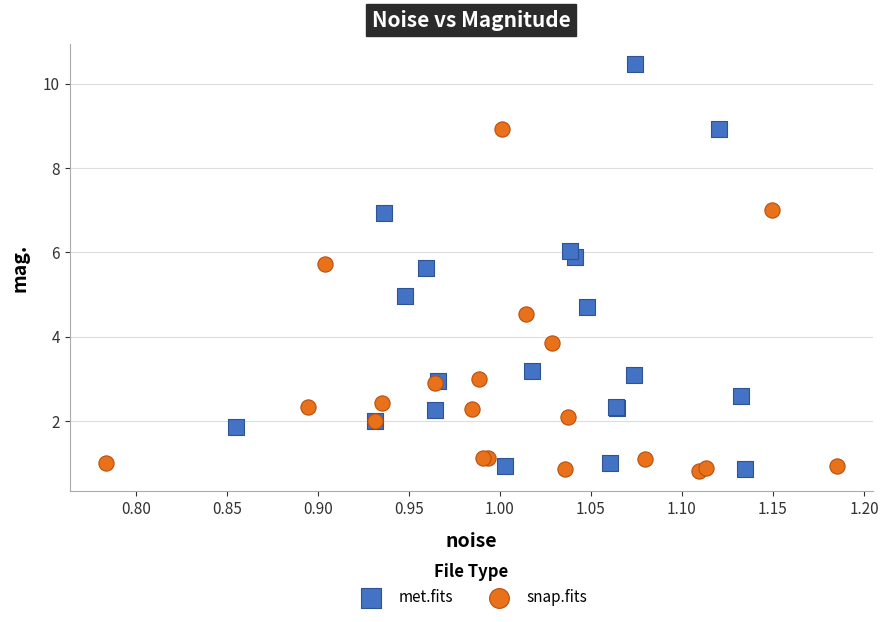

What are all the series names shown in the legend?

met.fits, snap.fits